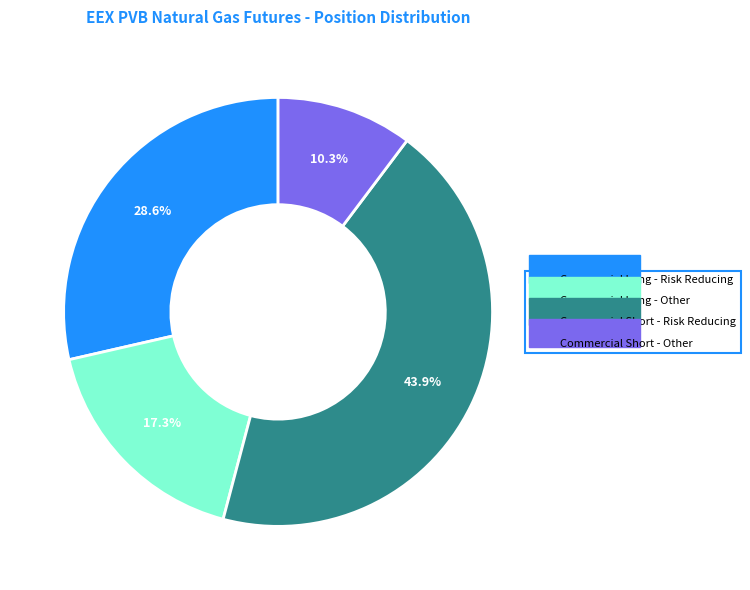

Is there a majority slice in this chart?

No